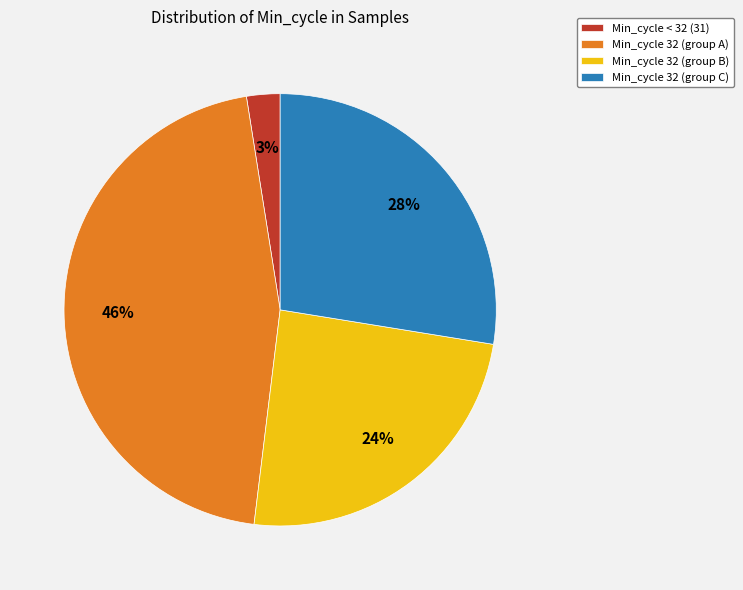

How many slices are in this pie chart?

4